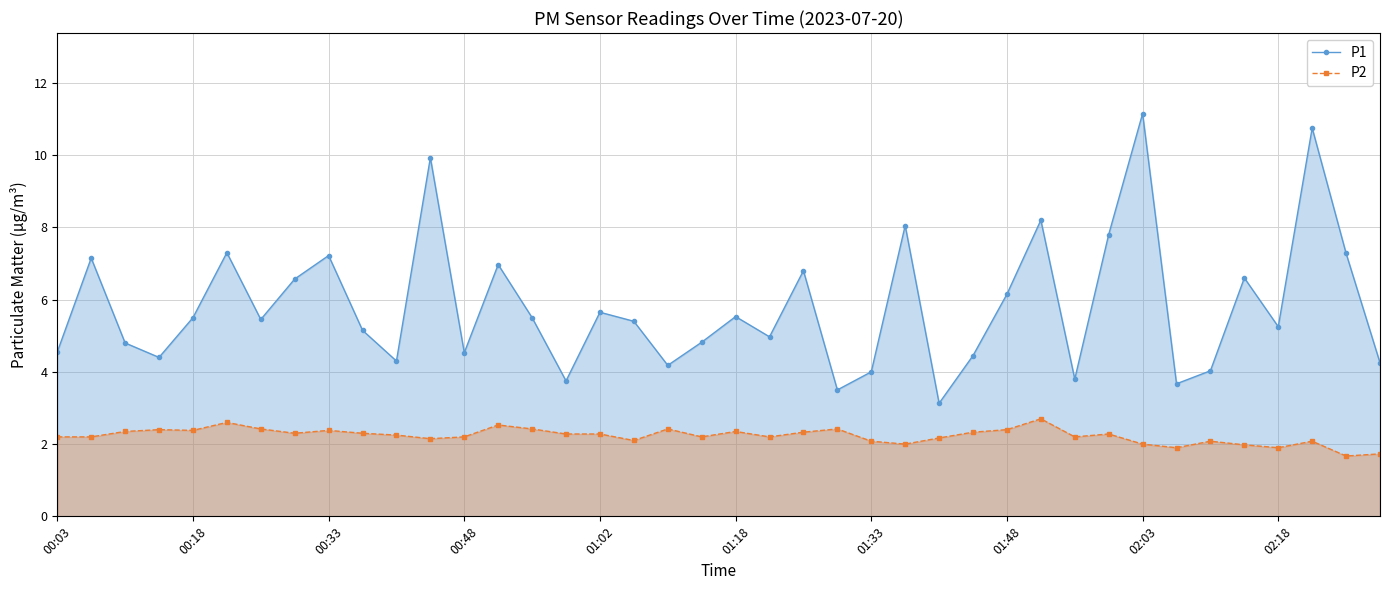

What is the total value across all series at 00:48?

6.7